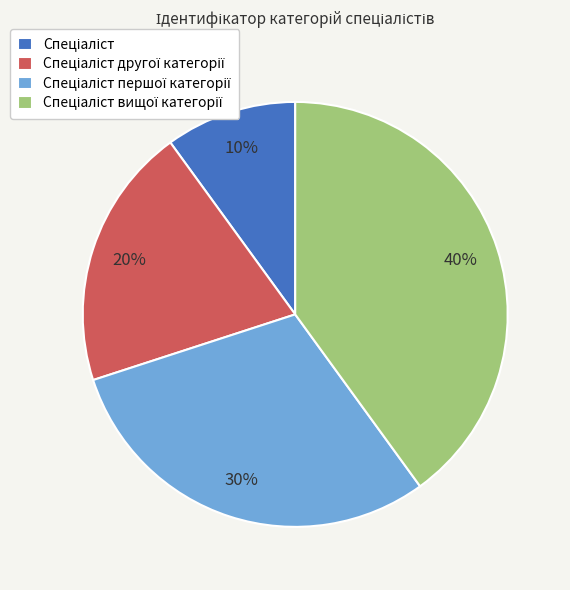

To the nearest percent, what is the difference between the largest and smallest slice percentages?

30%